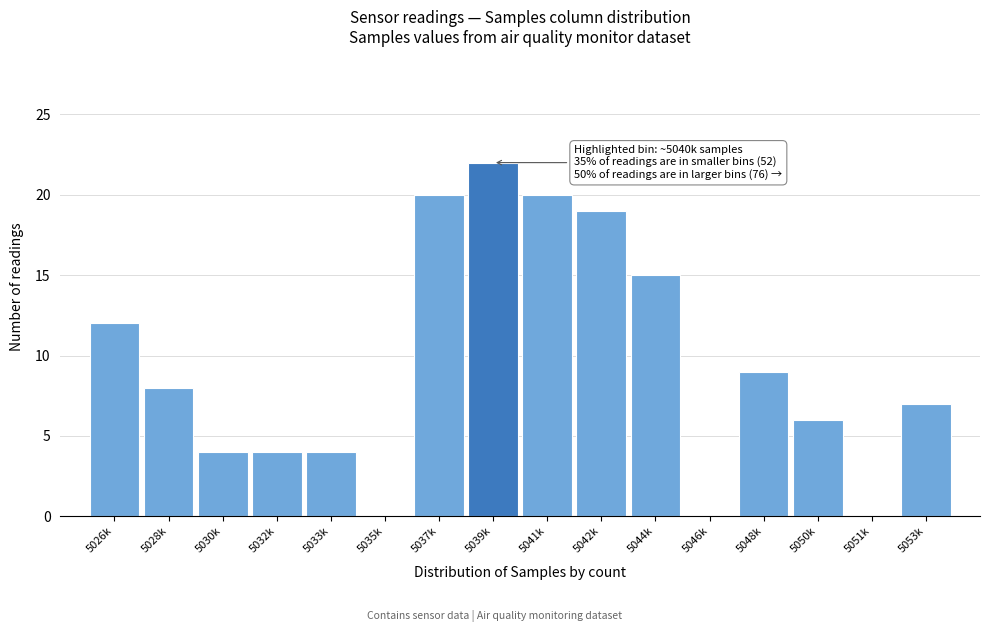

Reading right to left, extract all data points from this chart.

5053k=7	5051k=0	5050k=6	5048k=9	5046k=0	5044k=15	5042k=19	5041k=20	5039k=22	5037k=20	5035k=0	5033k=4	5032k=4	5030k=4	5028k=8	5026k=12